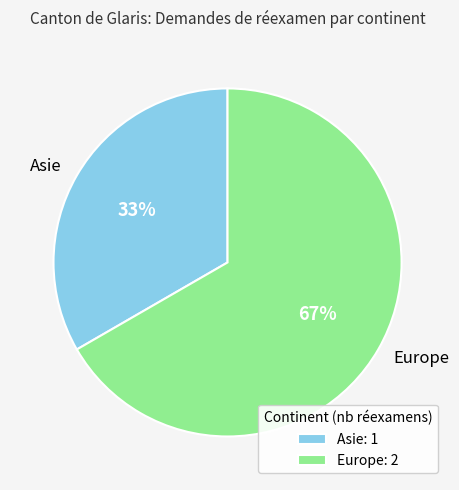

Is the sum of Europe and Asie greater than half?

Yes